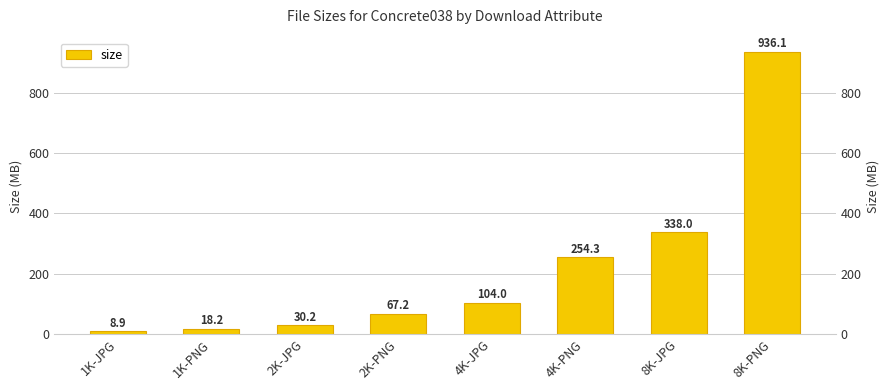

At which label is the value closest to 472?

8K-JPG